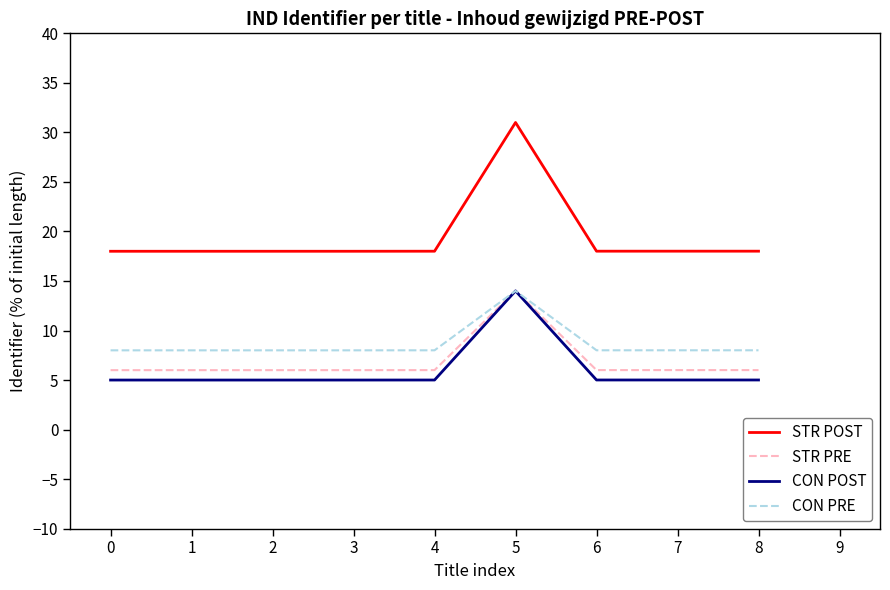

The STR POST series shows 18.0 at 6. True or false?

True